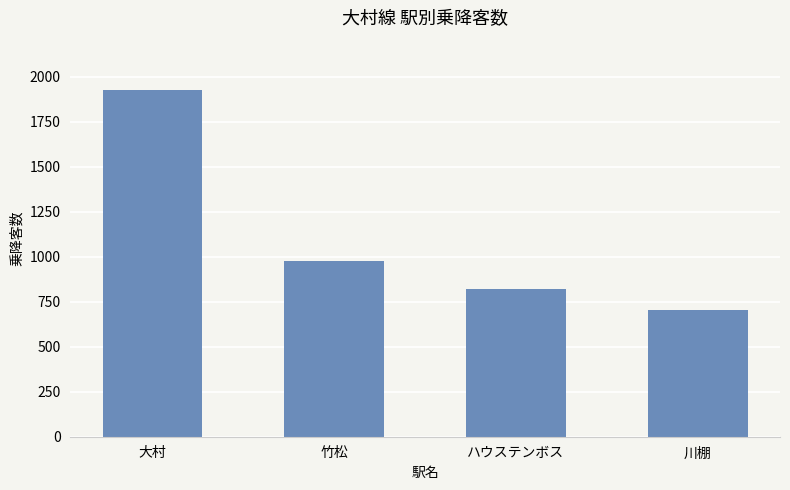

How many bars are there in total?

4